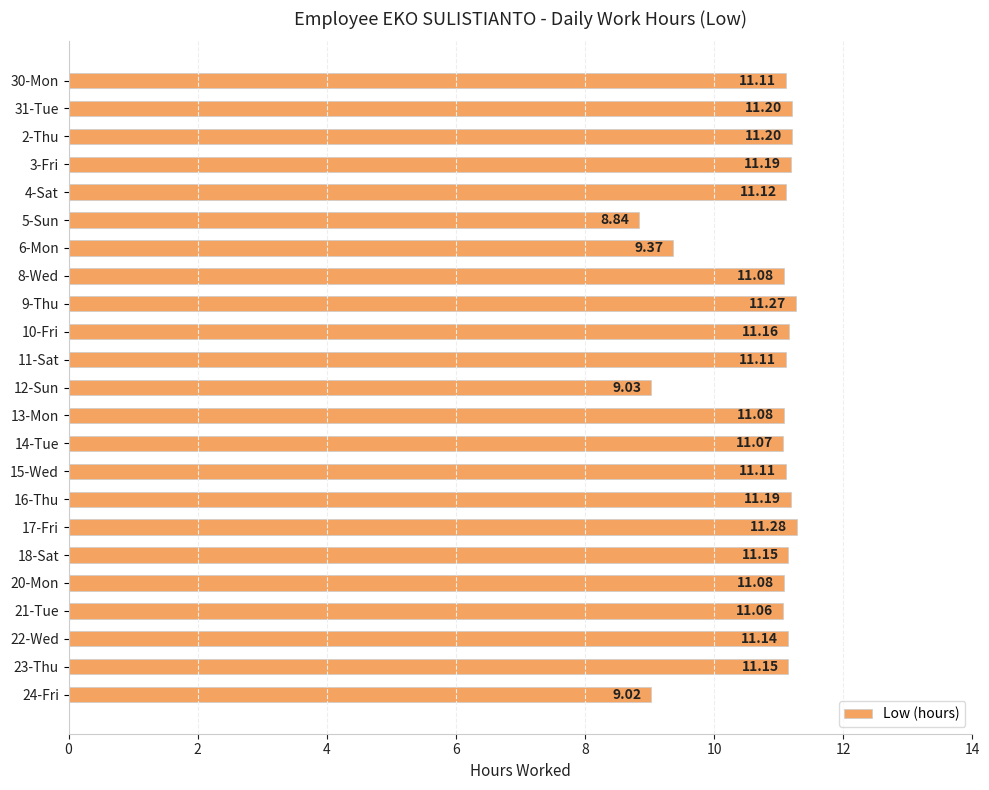

Approximately how many times larger is the value at 14-Tue compared to 8-Wed?

1.0